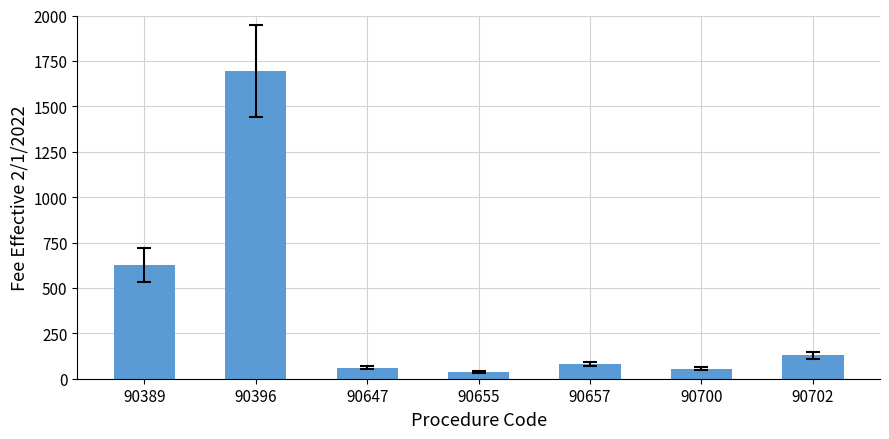

How many bars are there in total?

7